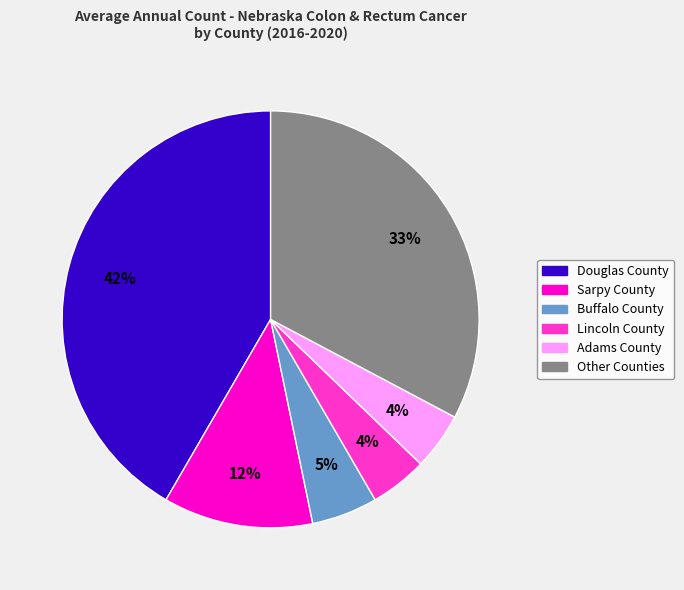

To the nearest percent, what is the average slice percentage?

17%